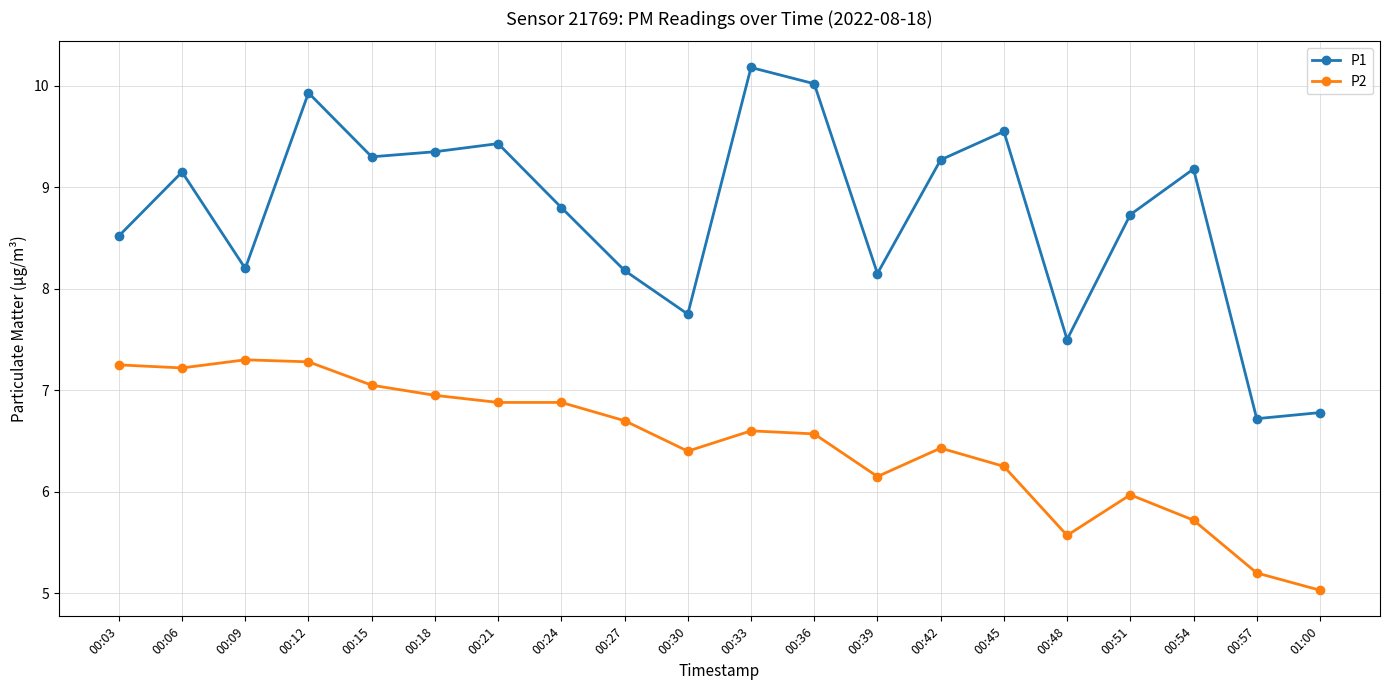

Is it true that P2 equals 10.9 at 00:03?

False